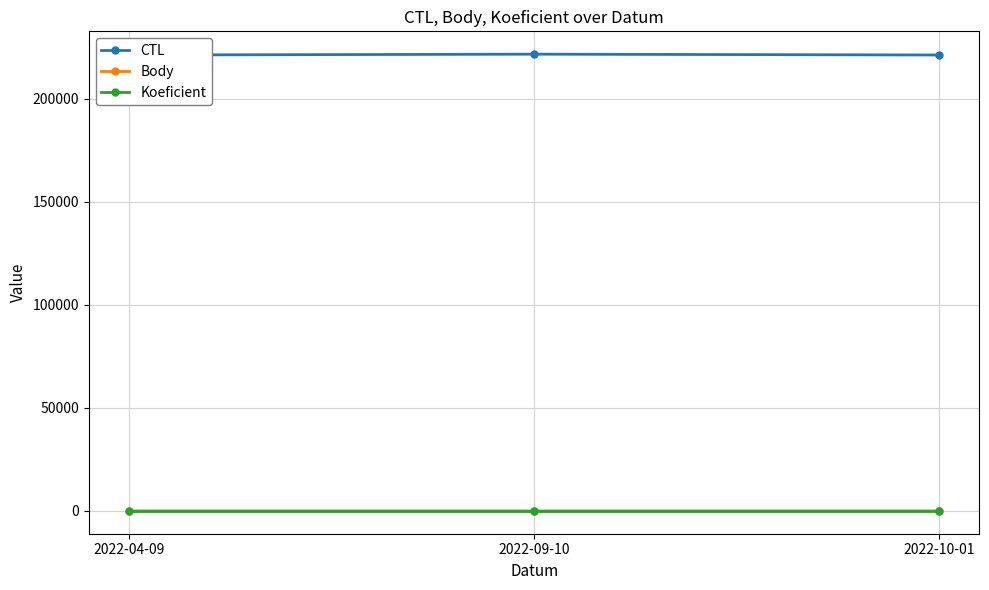

At which category is the sum across all series the highest?

2022-09-10